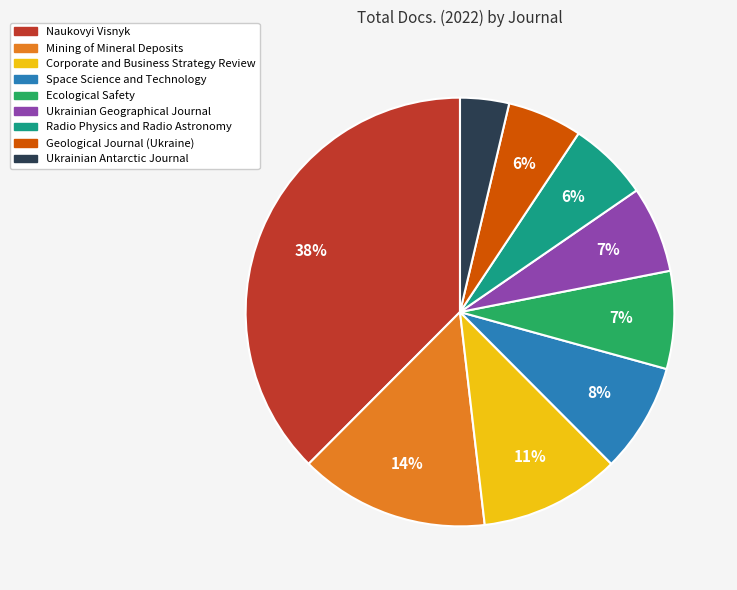

True or false: Ukrainian Antarctic Journal accounts for 10% of the total.

False